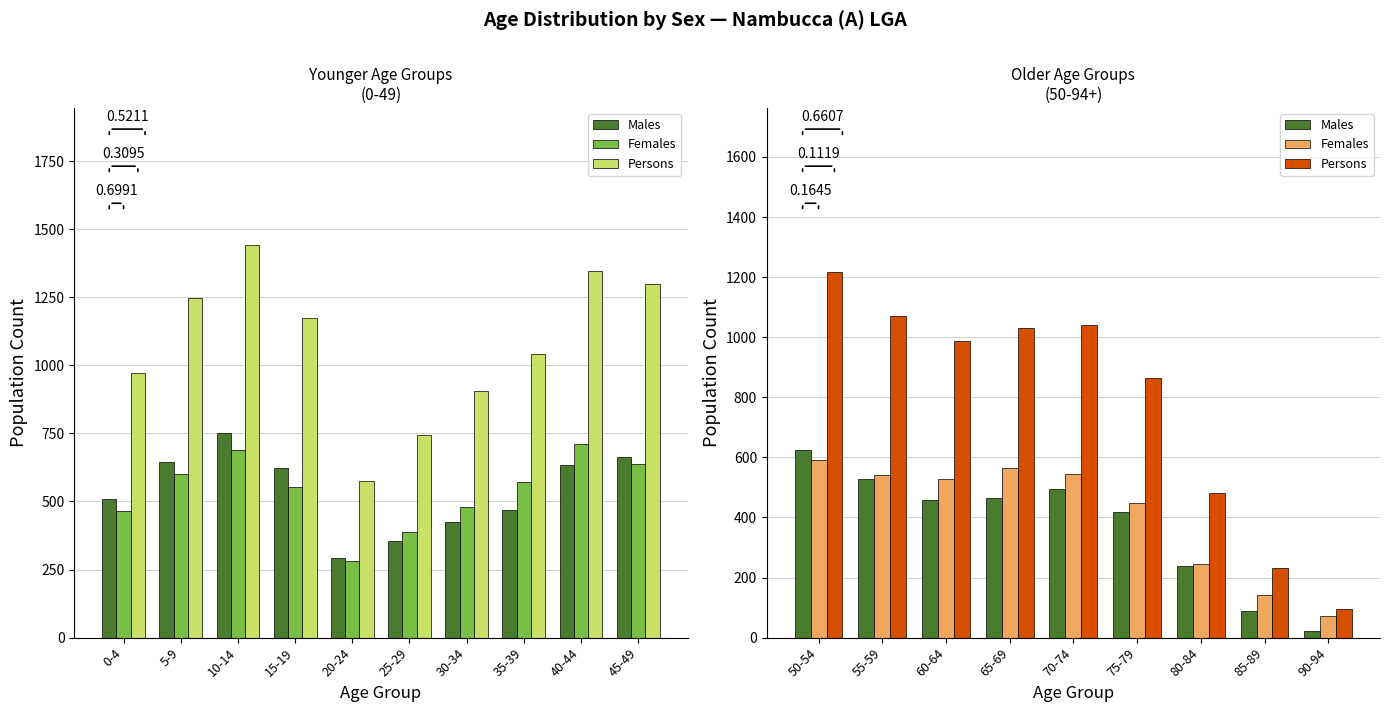

What is the value of the Persons bar at the 7th from the left?

482